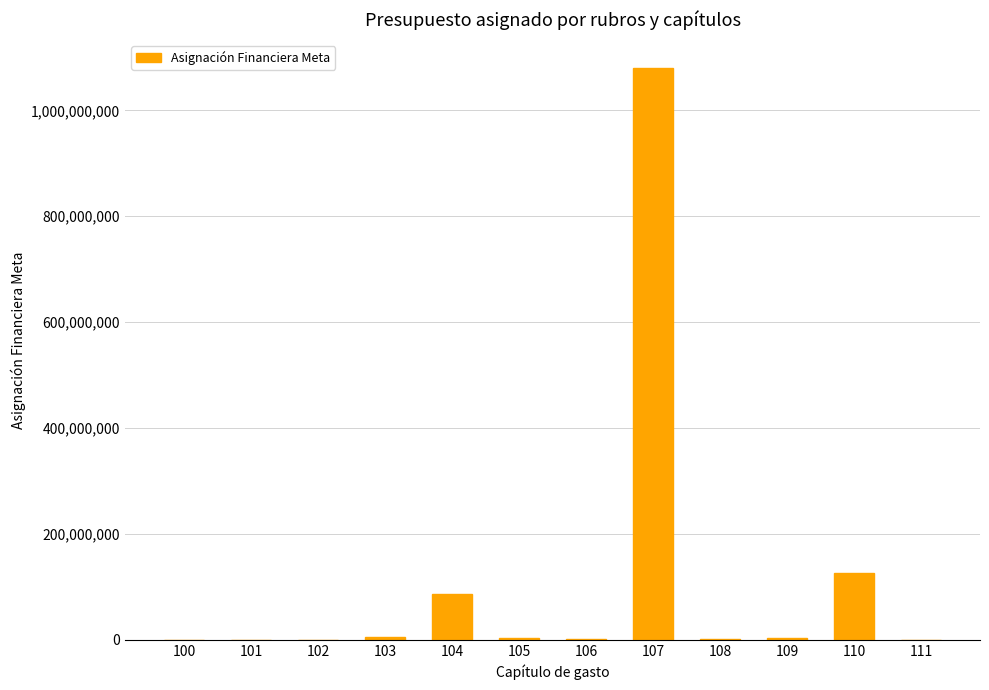

What is the maximum value shown in the chart?

1079184165